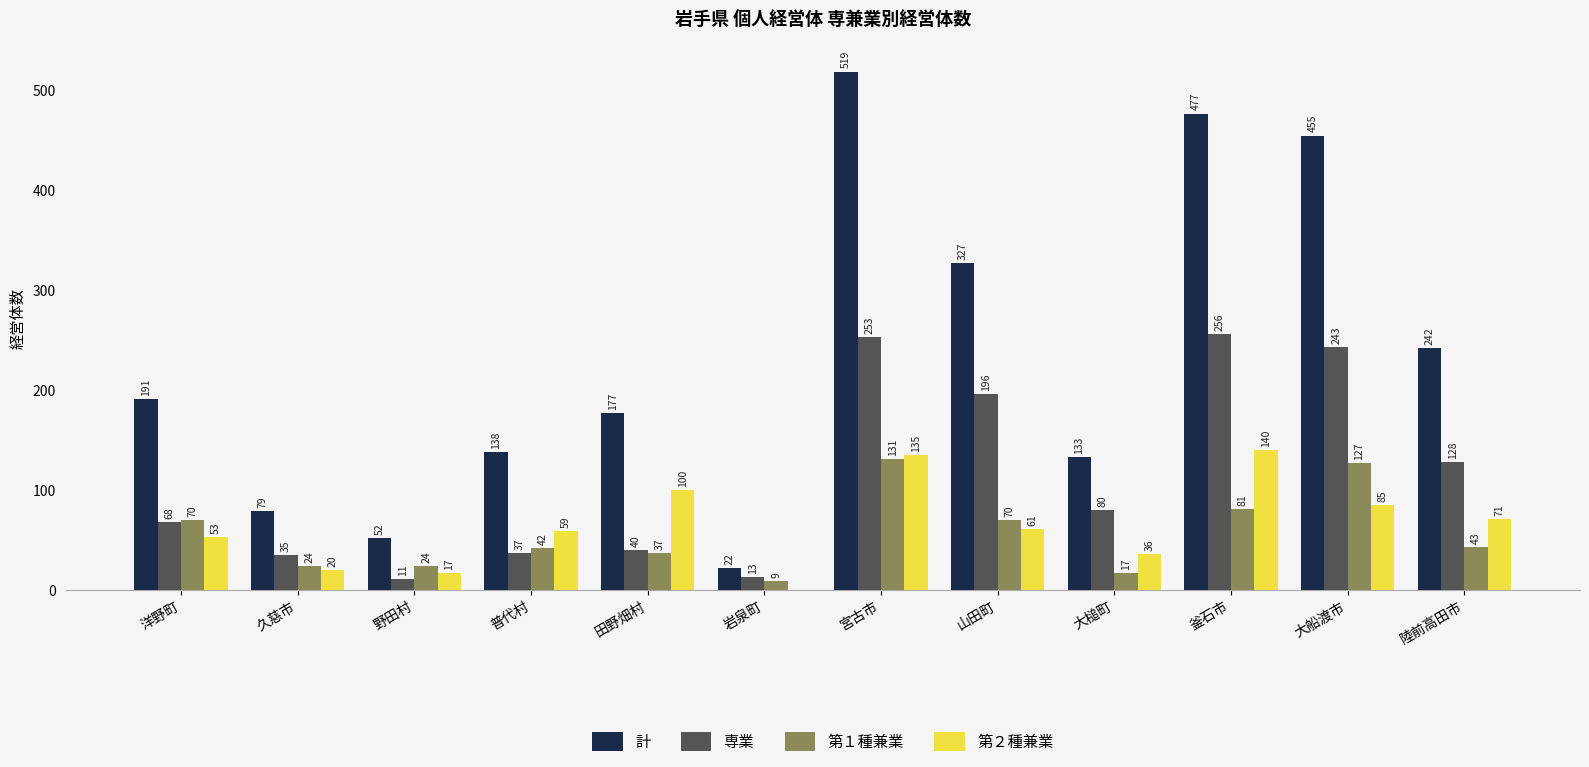

What is the total value across all series at 野田村?

104